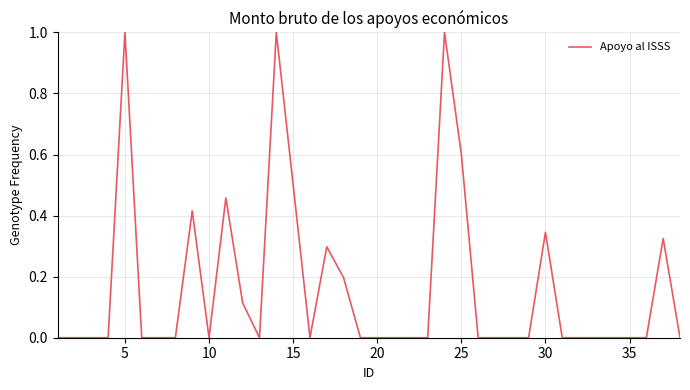

What is the greatest value displayed?

1.0